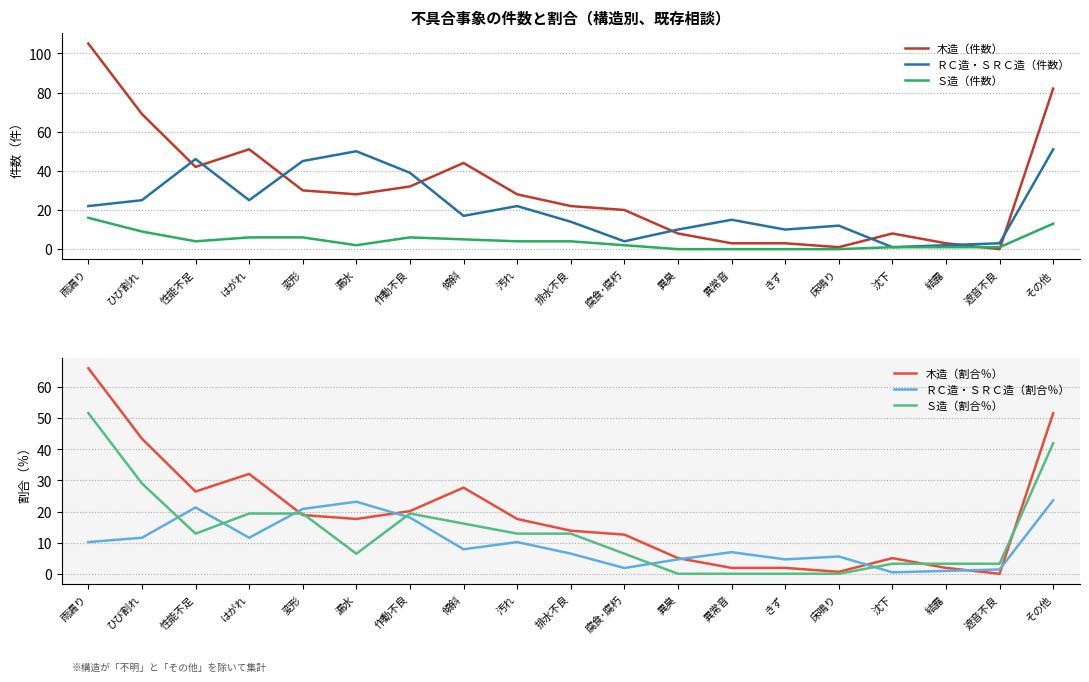

How many values in the Ｓ造（件数） series exceed 4?

7